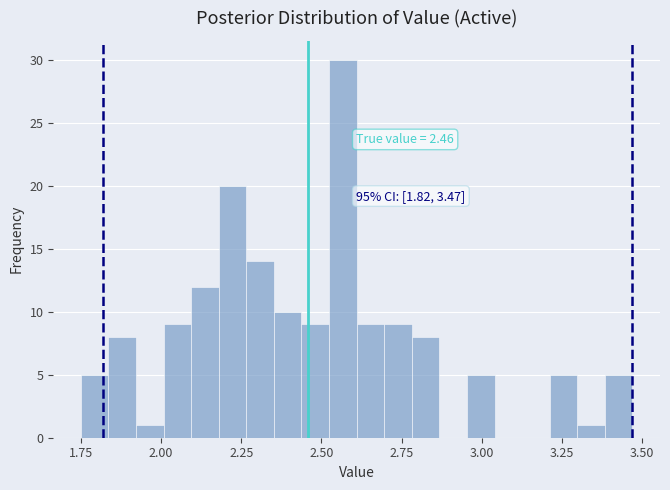

Around what value on the x-axis is the tallest bar? Give the approximate position of its centre, as read against the axis.

2.55